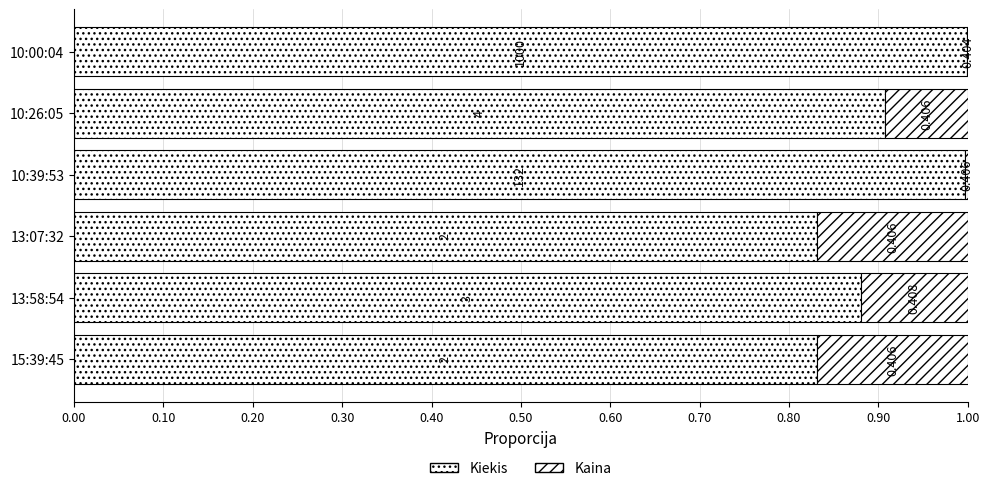

What is the value of the Kiekis bar at the 6th from the left?

1.0